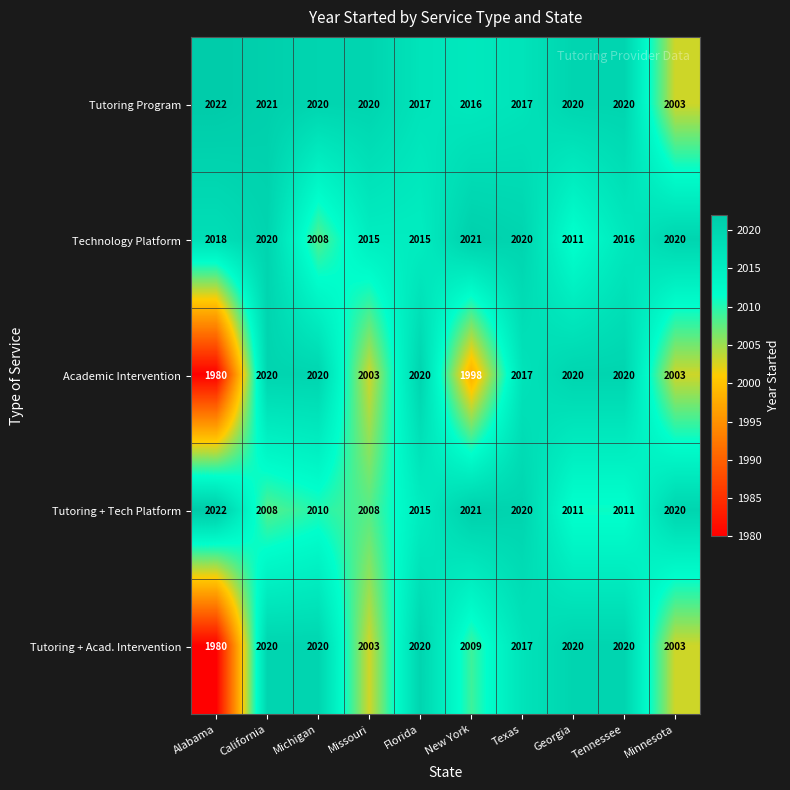

What is the lowest value of the Tutoring + Tech Platform series?

2008